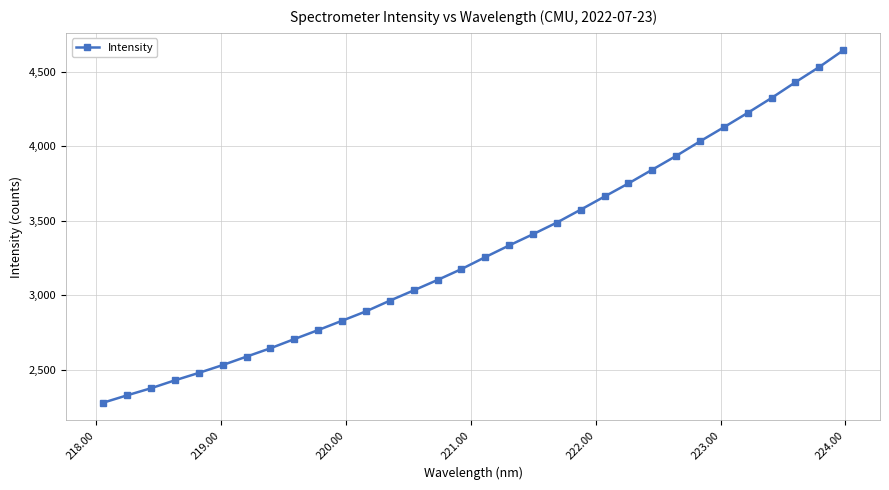

Is this an area chart (filled region under the line)?

No